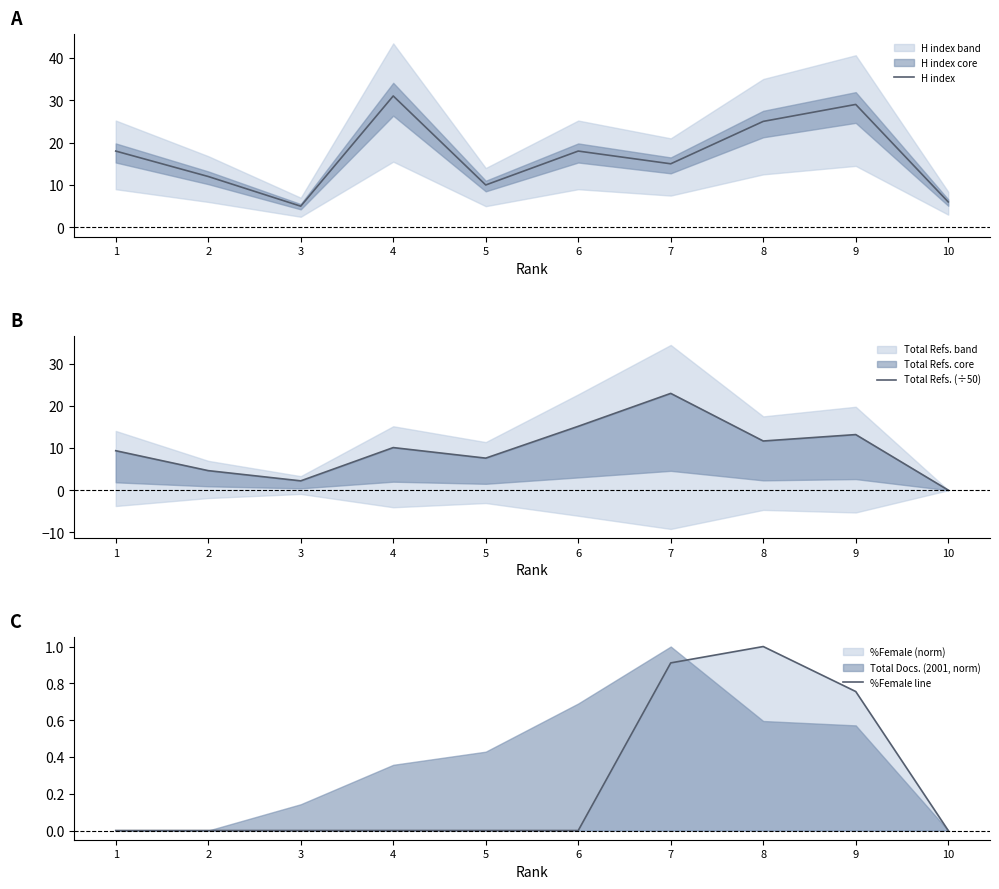

What is the value of the %Female line point at the 9th from the left?

0.8